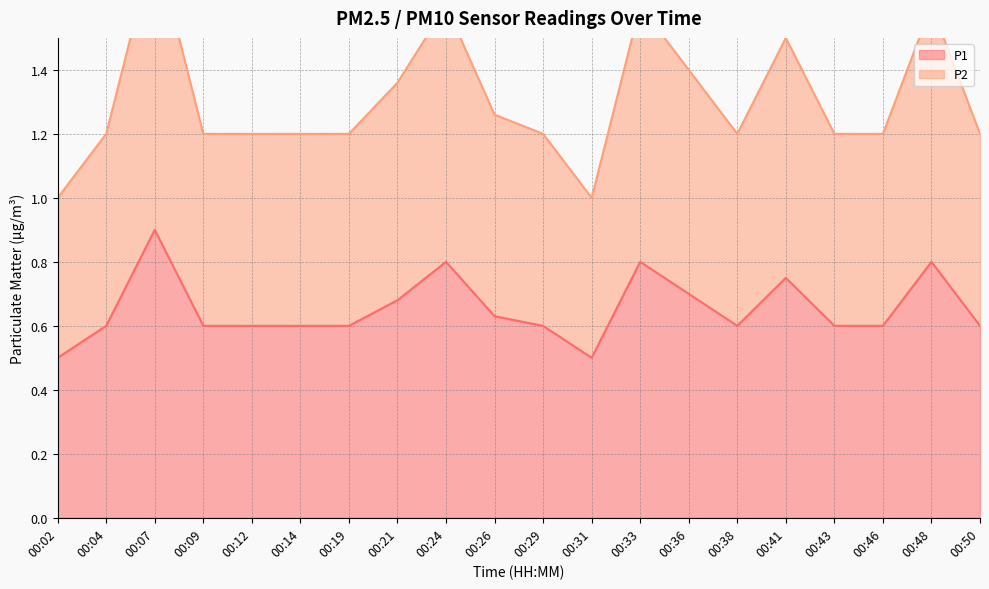

Reading left to right, transcribe all the data shown in this chart.

P1: 0.5	0.6	0.9	0.6	0.6	0.6	0.6	0.7	0.8	0.6	0.6	0.5	0.8	0.7	0.6	0.8	0.6	0.6	0.8	0.6
P2: 1.0	1.2	1.8	1.2	1.2	1.2	1.2	1.4	1.6	1.3	1.2	1.0	1.6	1.4	1.2	1.5	1.2	1.2	1.6	1.2